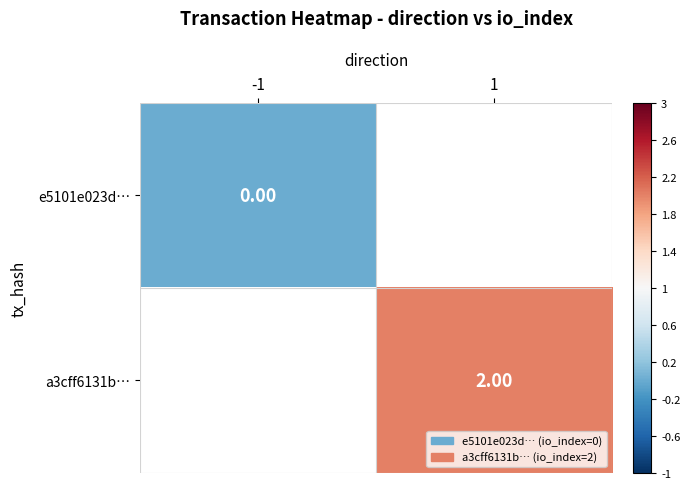

Which category has the lowest value across all series?

-1